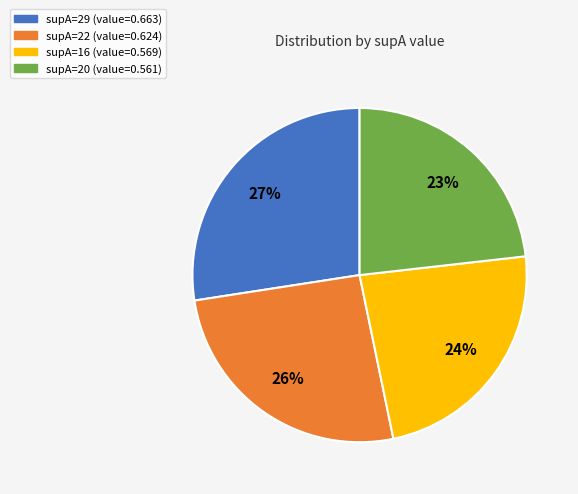

Is there any slice that represents more than half of the pie?

No